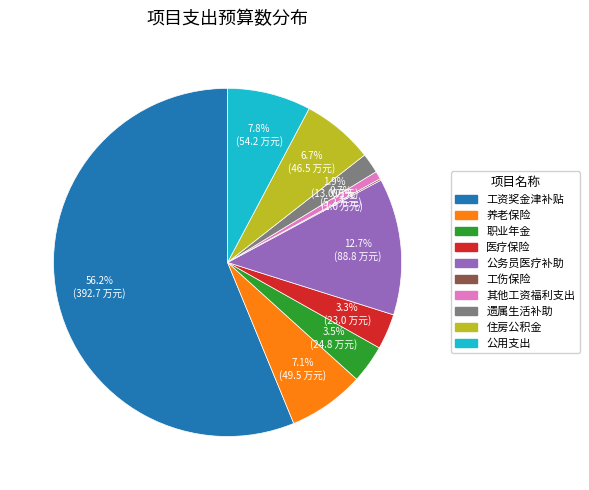

What is the majority slice?

工资奖金津补贴